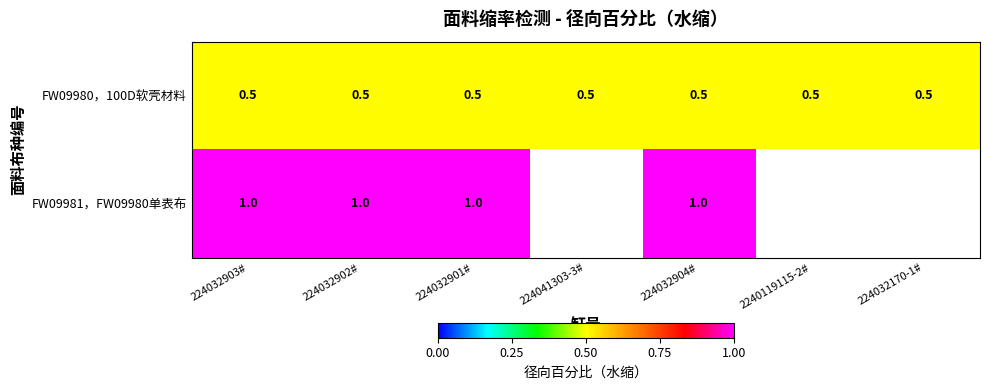

Is the value of FW09980，100D软壳材料 at 224041303-3# greater than the value of FW09981，FW09980单表布 at 224032901#?

No